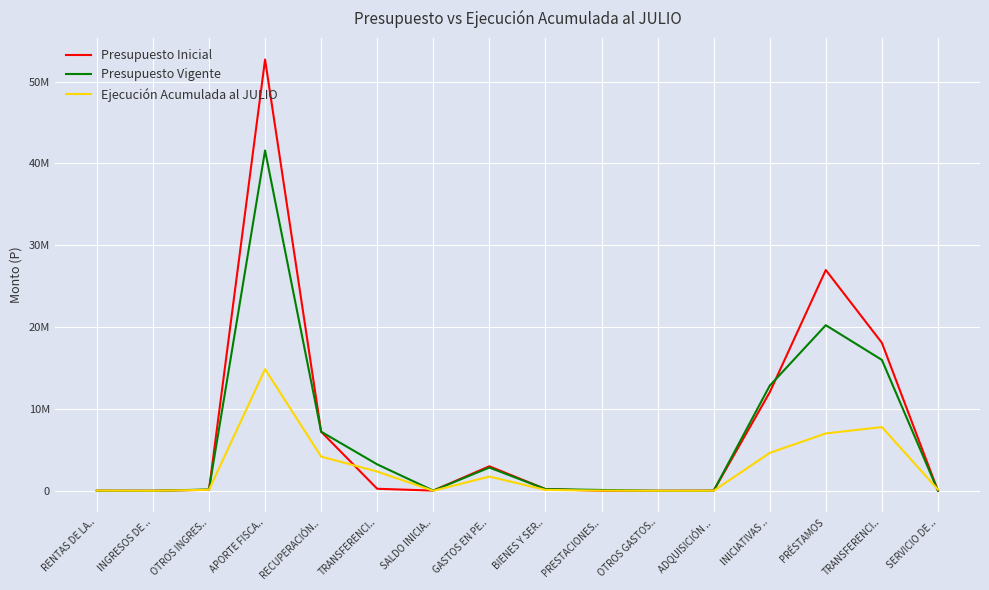

Between TRANSFERENCI.. and PRESTACIONES.., which is larger?

TRANSFERENCI..